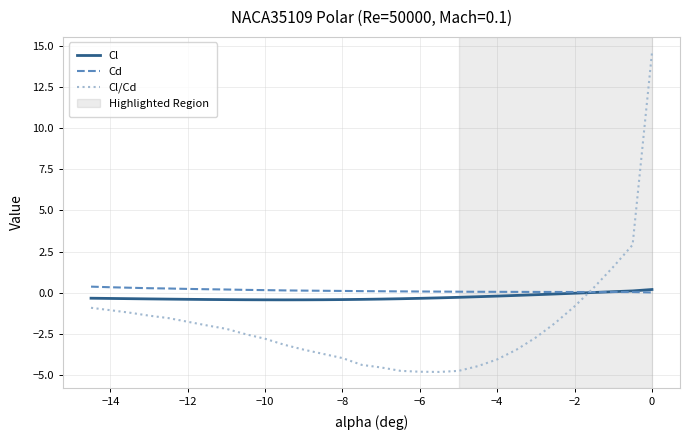

What is the minimum value shown in the chart?

-4.8